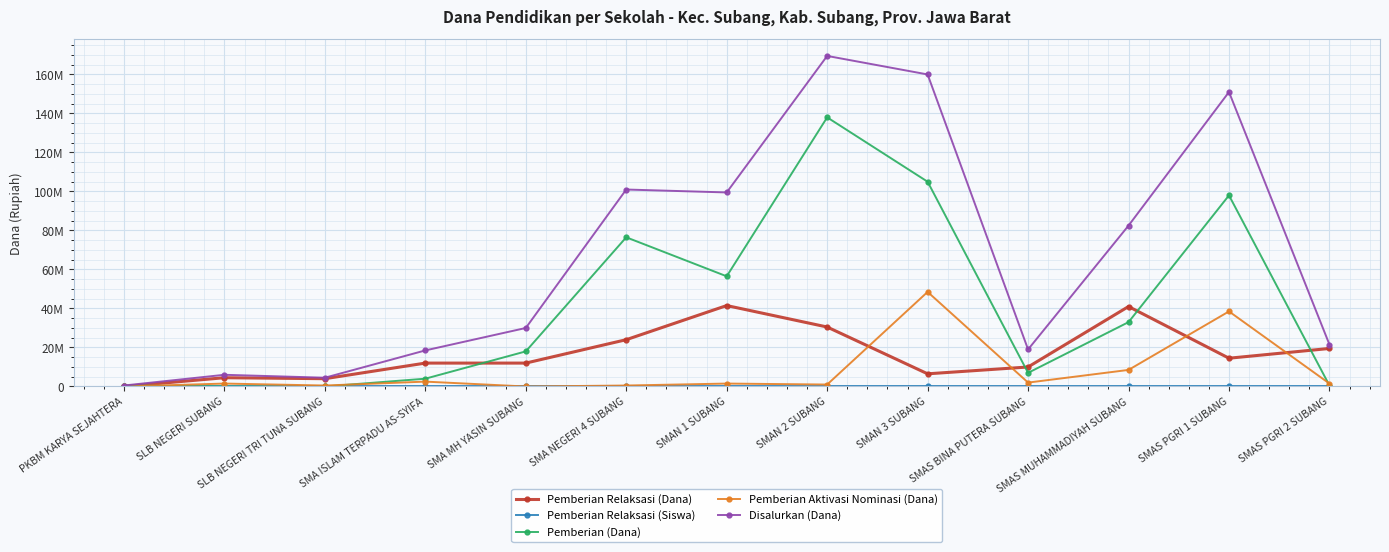

What is the value of the Pemberian Relaksasi (Dana) point at the 12th from the left?

14500000